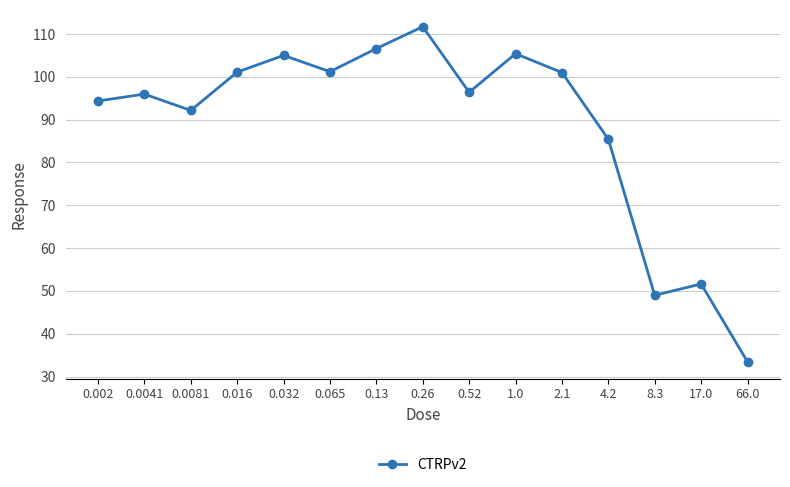

What is the difference between the maximum and minimum values?

78.3